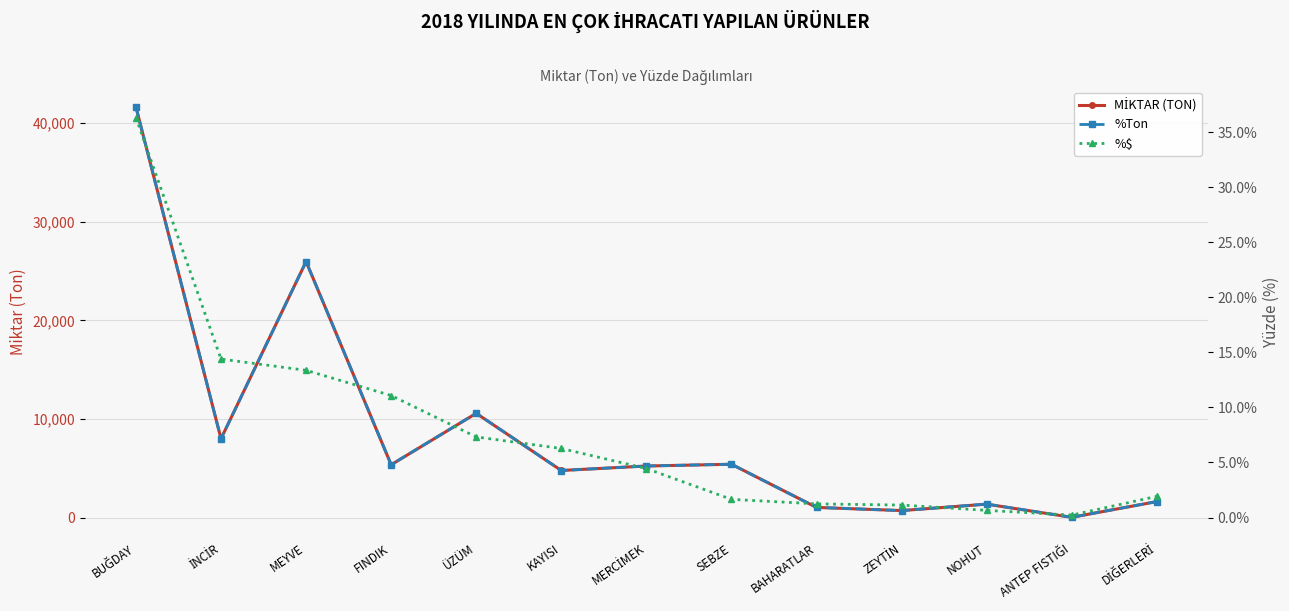

The value of %Ton at DİĞERLERİ is 0.4. True or false?

False